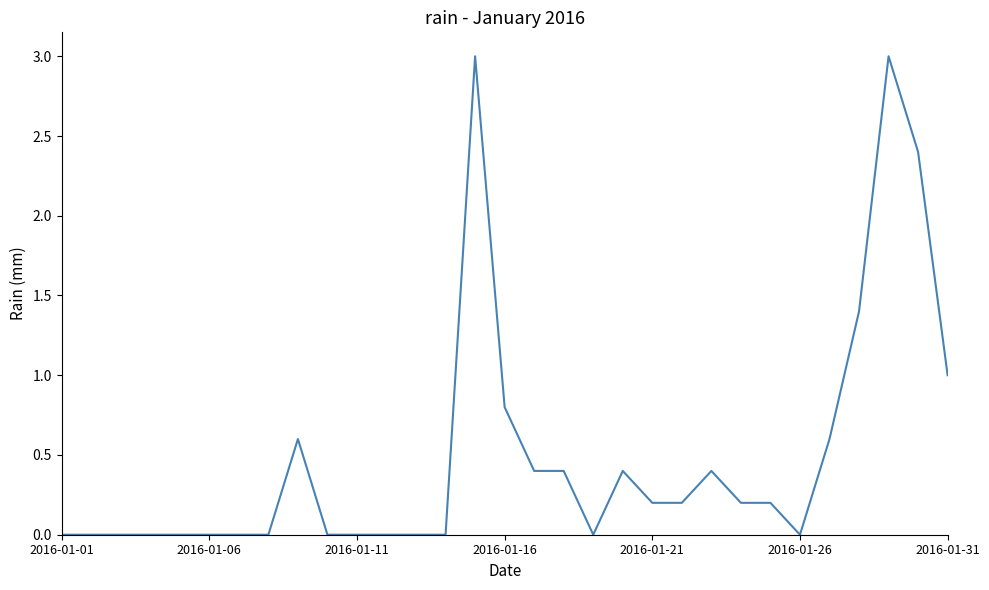

What is the maximum value shown in the chart?

3.0